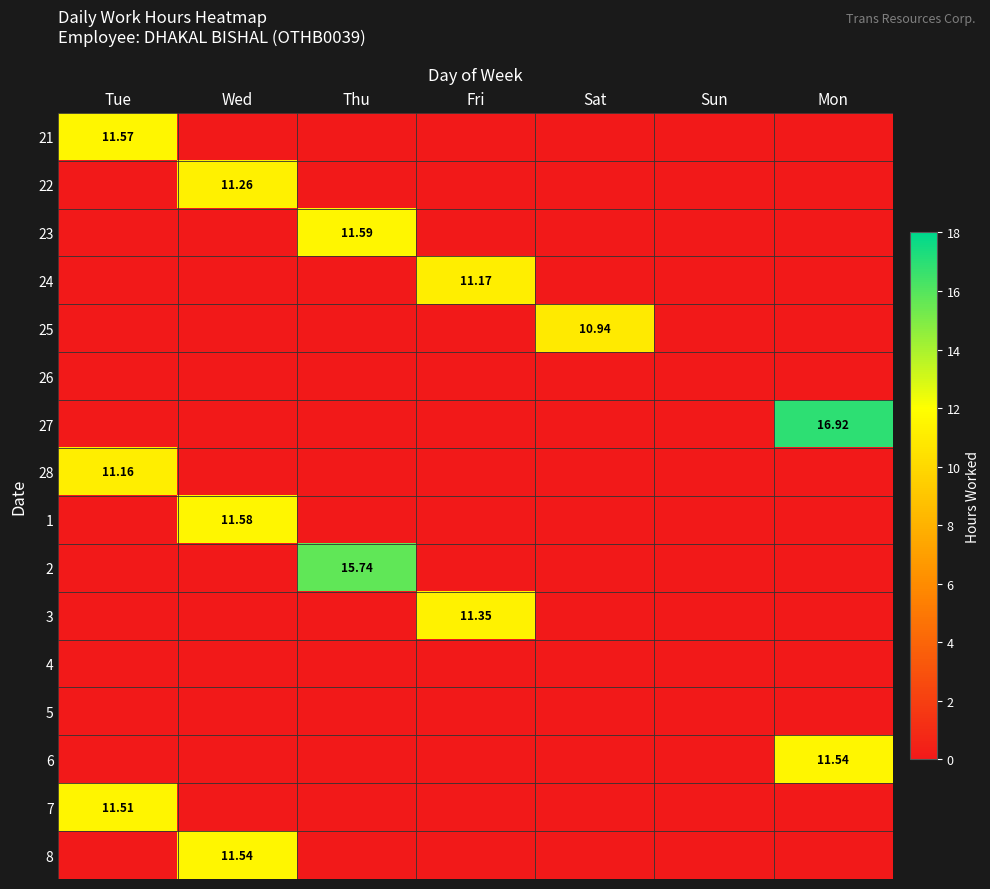

Between Wed and Mon, which series saw the biggest shift?

27